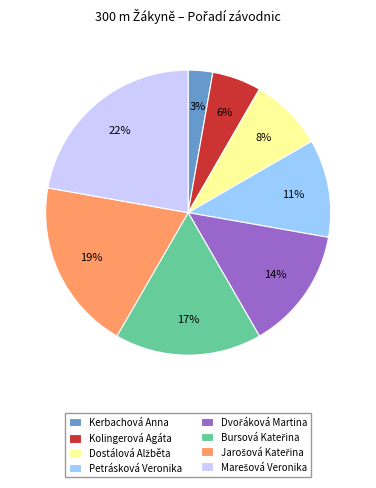

True or false: Petrásková Veronika accounts for 11% of the total.

True